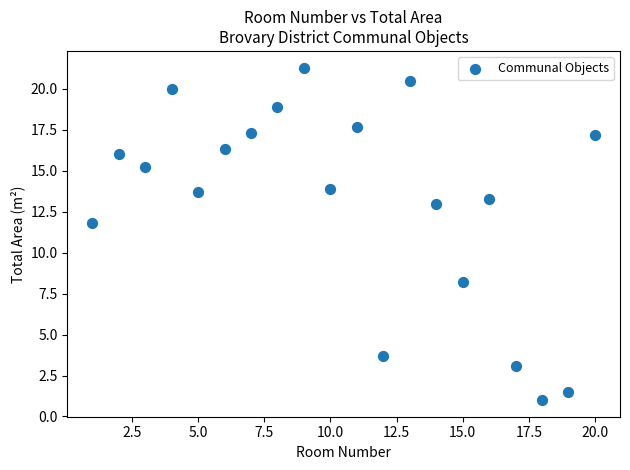

What is the range of X values (max minus min)?

19.0